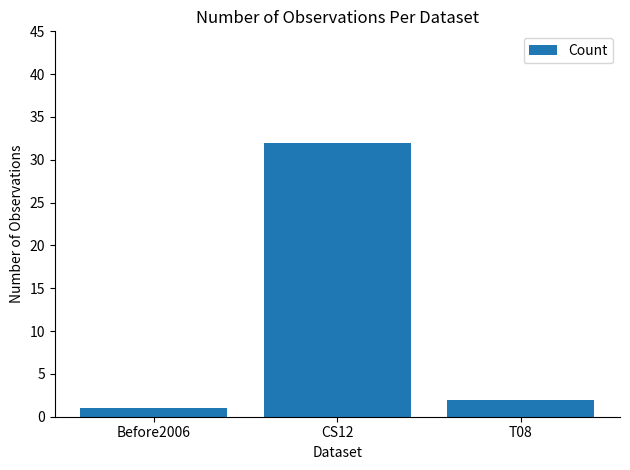

At which label is the value closest to 16?

T08